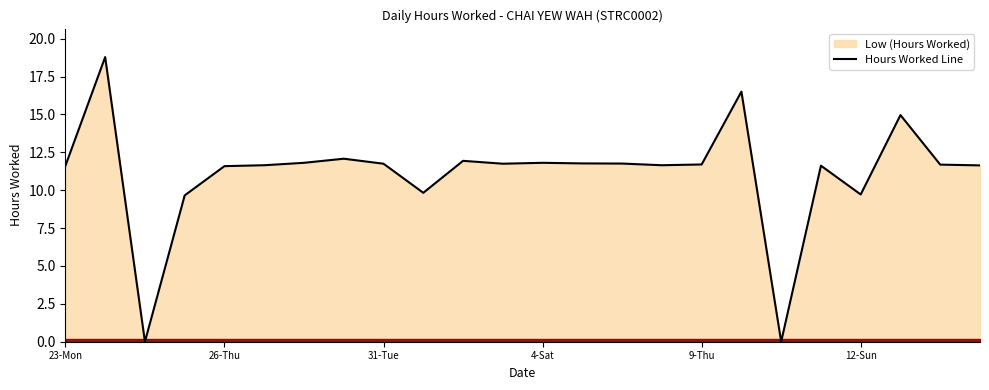

What is the difference between the maximum and minimum values?

18.8